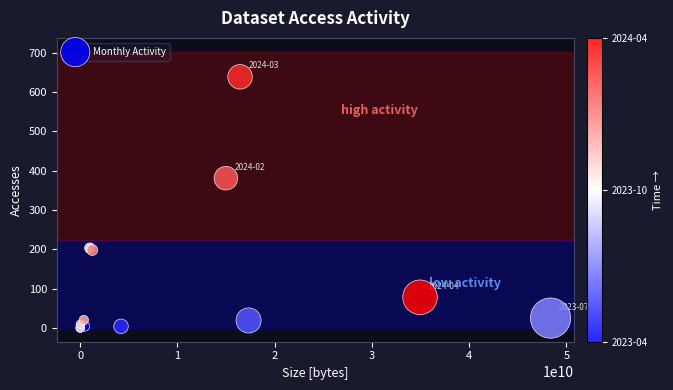

What Y value in the scatter plot is closest to 319?

381